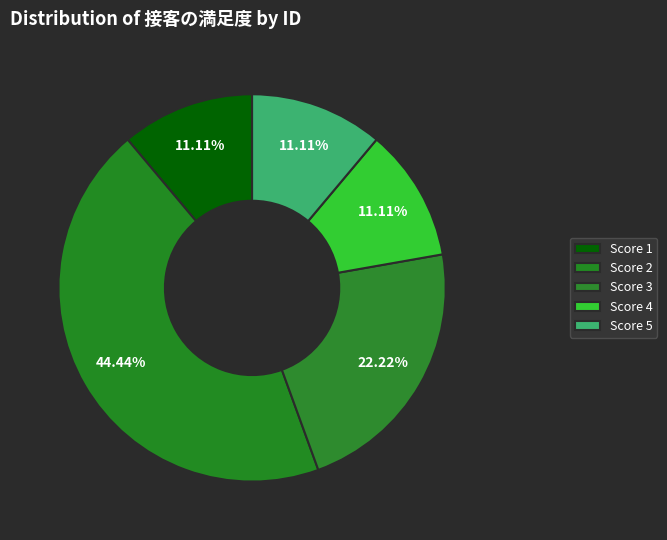

How many slices are in this pie chart?

5